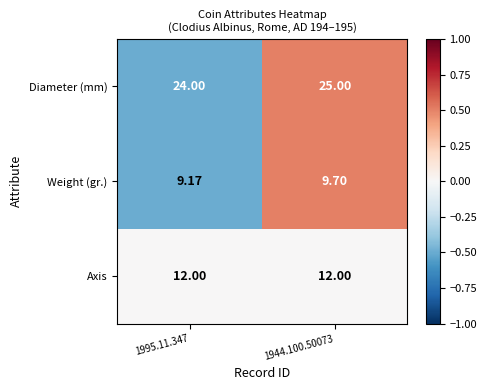

List the series in order of their overall mean, lowest first.

Weight (gr.), Axis, Diameter (mm)